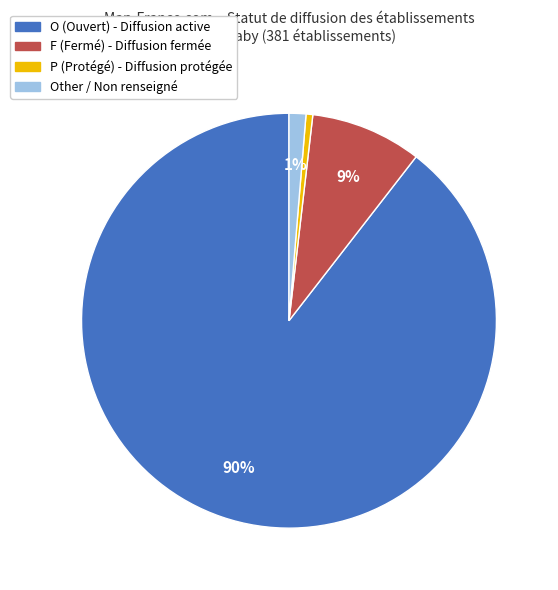

To the nearest percent, what is the average slice percentage?

25%